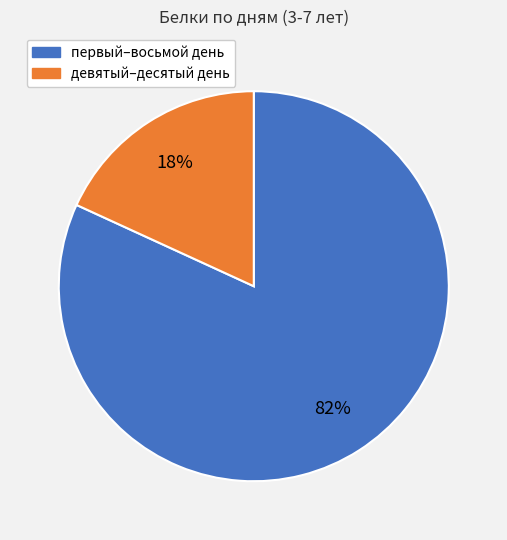

How many slices are in this pie chart?

2